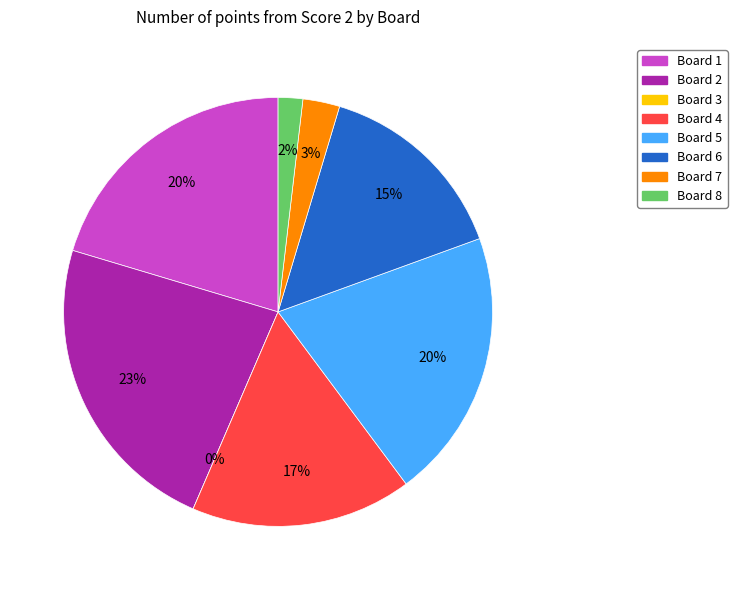

The Board 4 slice represents 17% of the pie. True or false?

True